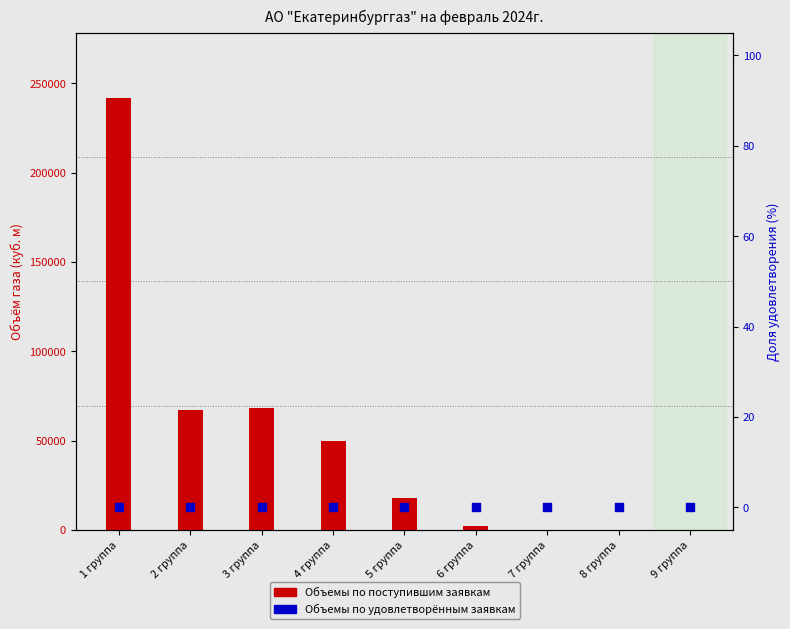

At how many categories does at least one series exceed 236777?

1